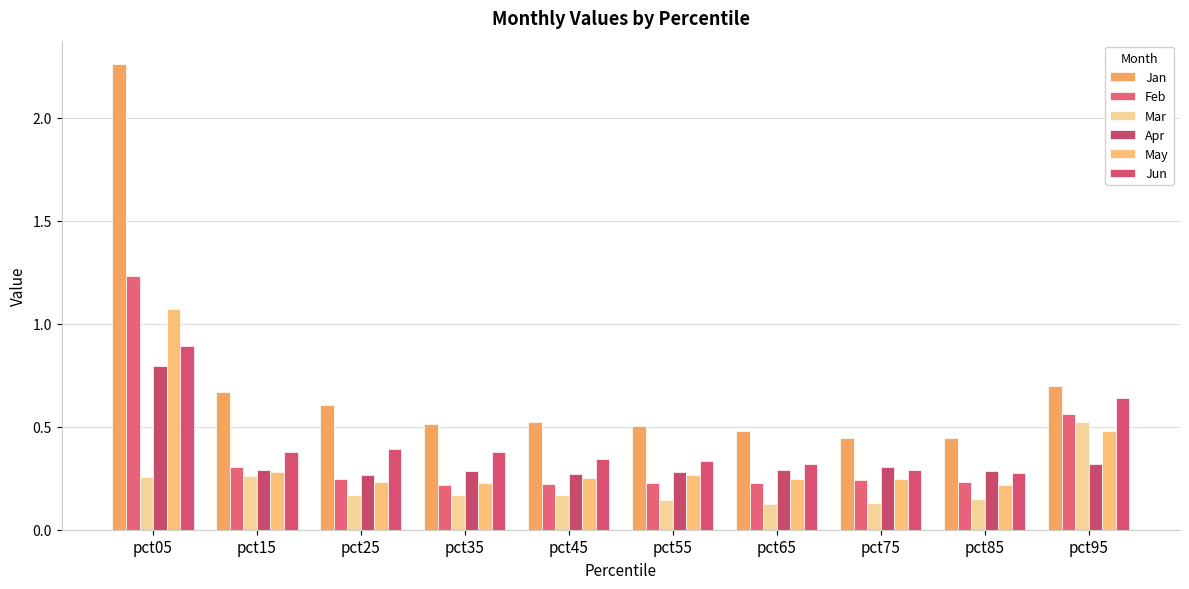

At which category is the sum across all series the highest?

pct05